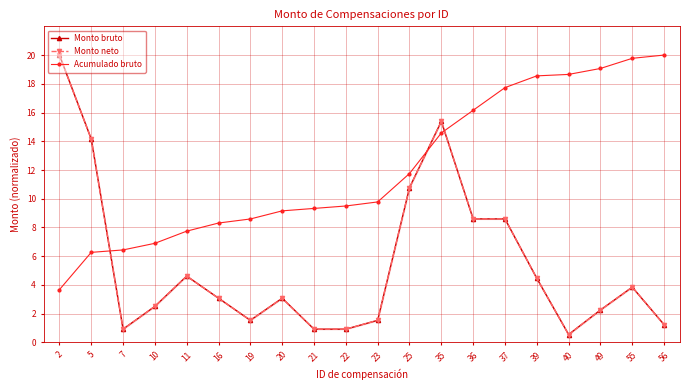

Is the value of Monto bruto at 19 greater than the value of Acumulado bruto at 19?

No